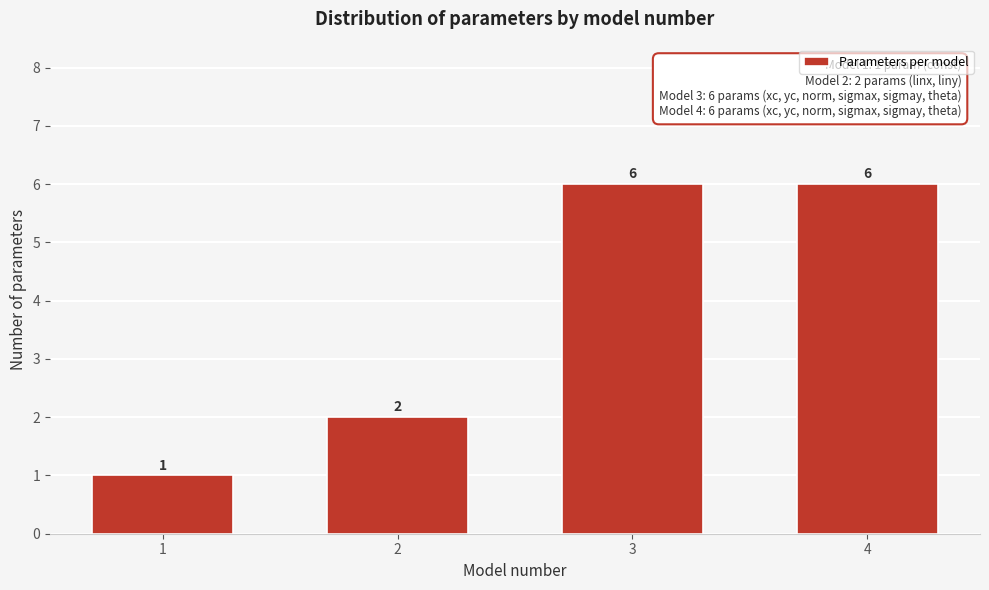

Reading right to left, list all the values displayed in this chart.

4=6	3=6	2=2	1=1